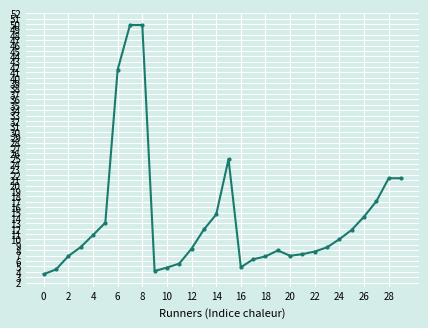

What is the difference between the maximum and minimum values?

46.2